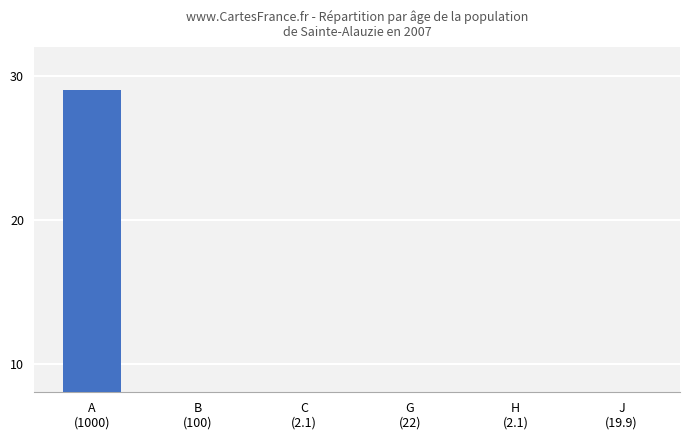

Which label corresponds to the largest value in the chart?

A
(1000)